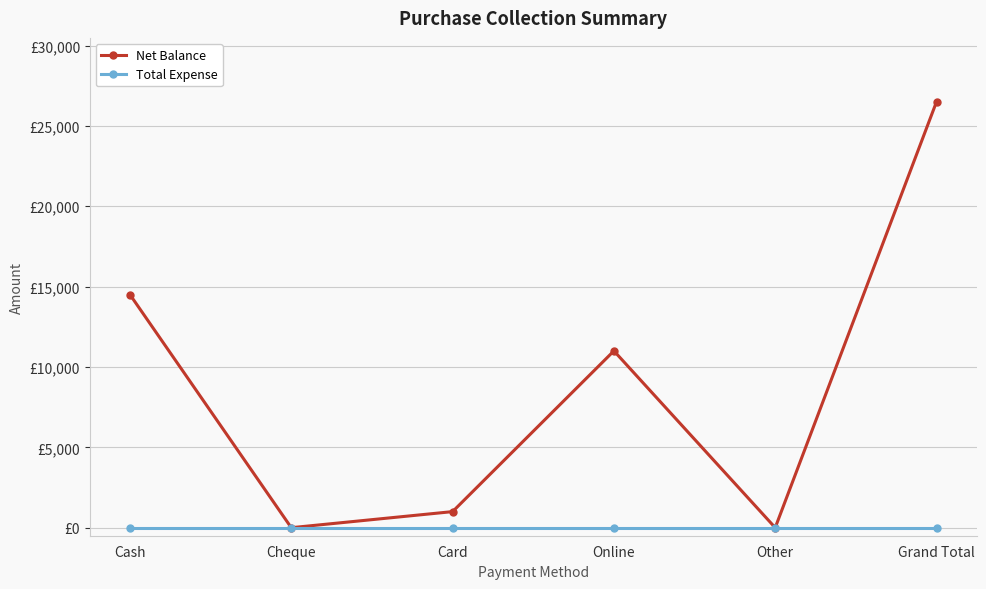

Which series has the largest total across all categories?

Net Balance